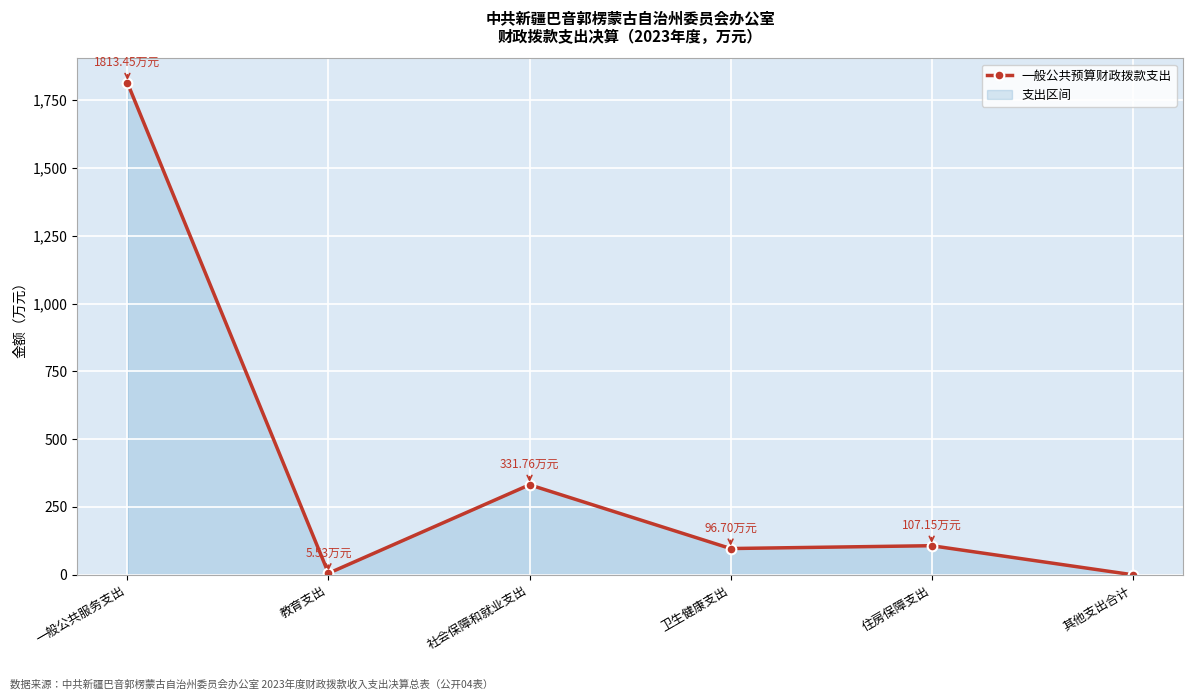

How many lines are shown in the chart?

1